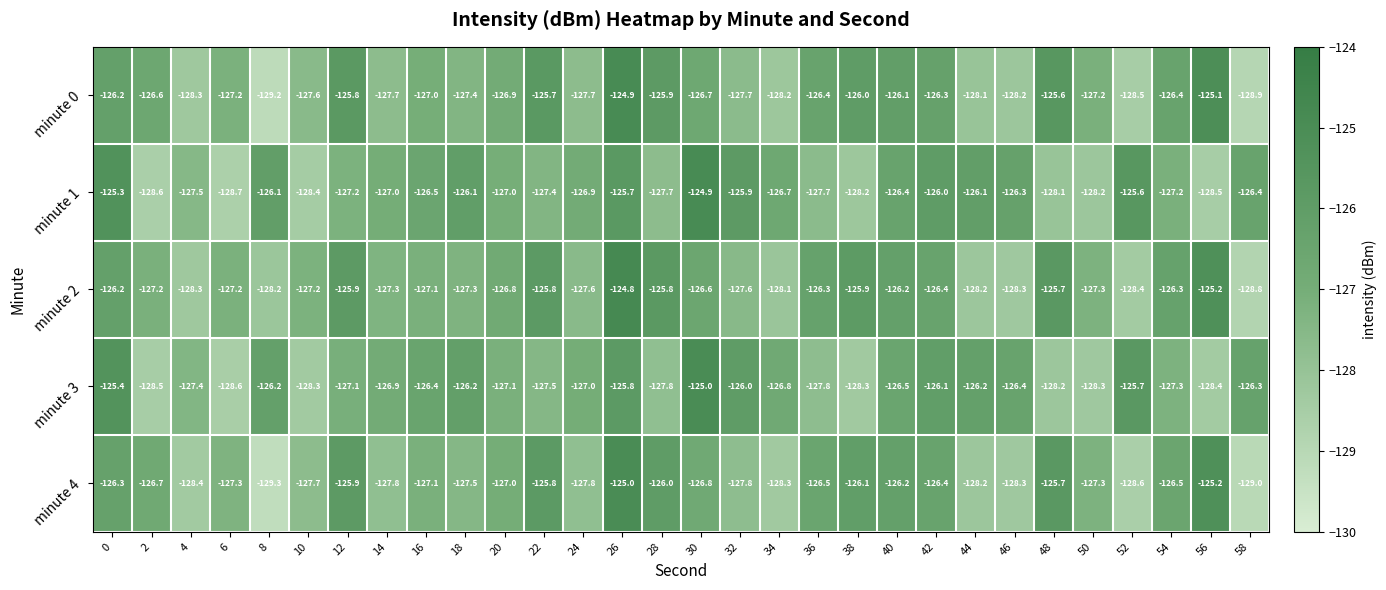

Where is minute 1 nearest to the value -126?

42